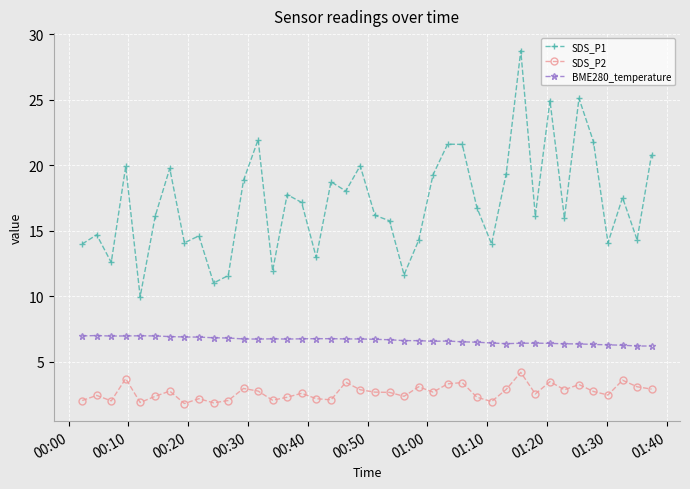

What is the value of the SDS_P1 point at the 33rd from the left?

24.9